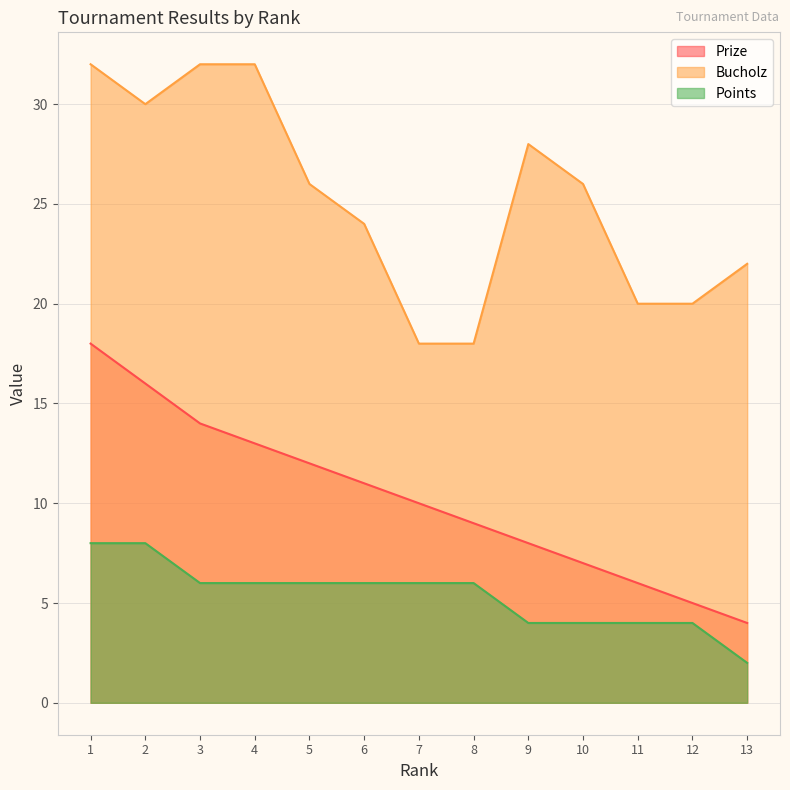

What is the spread (max minus min) of values at 7?

12